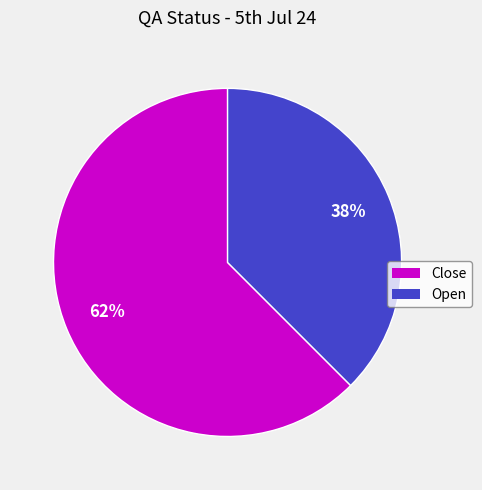

Count the number of slices in the pie.

2